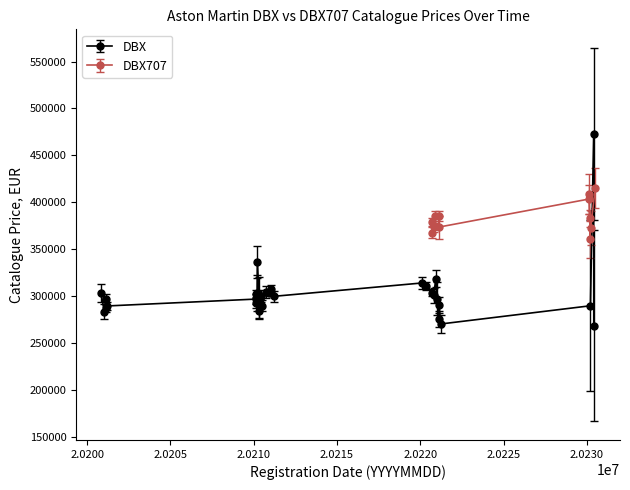

What is the smallest value displayed?

268999